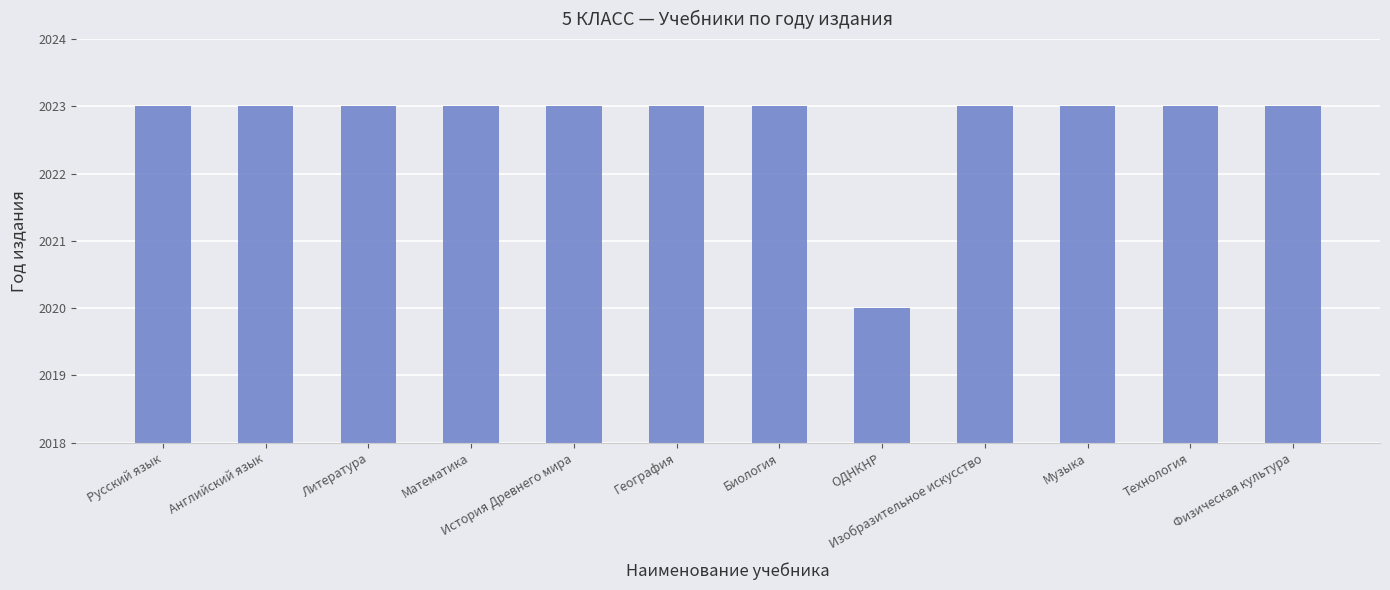

Is it true that the value at География is 2904?

False